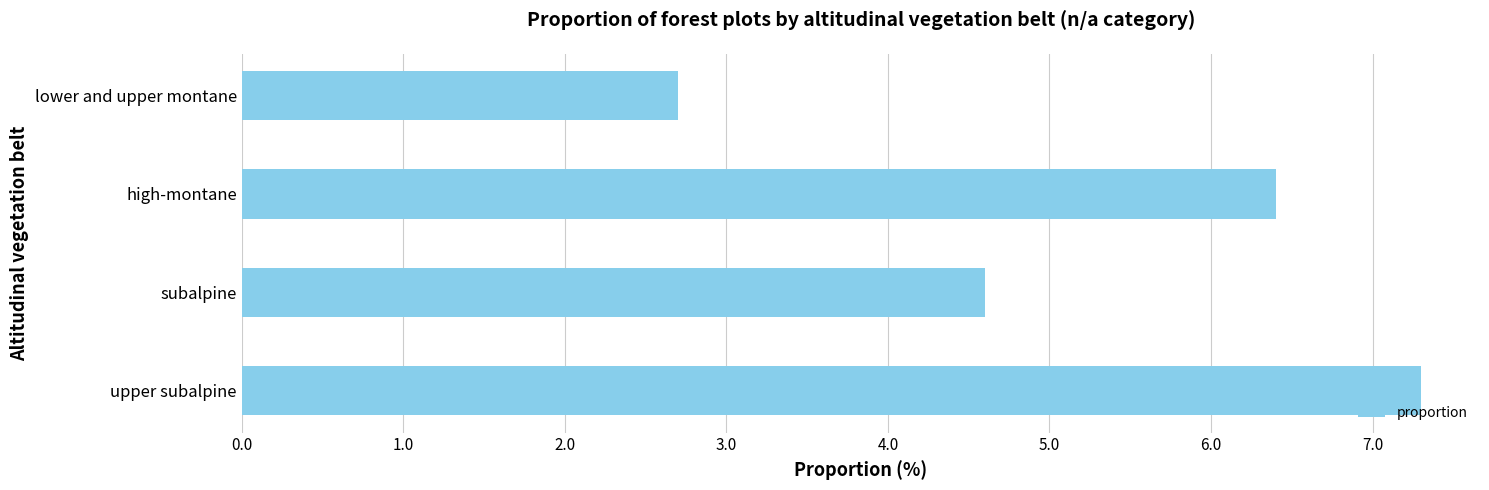

Approximately how many times larger is the value at high-montane compared to lower and upper montane?

2.4